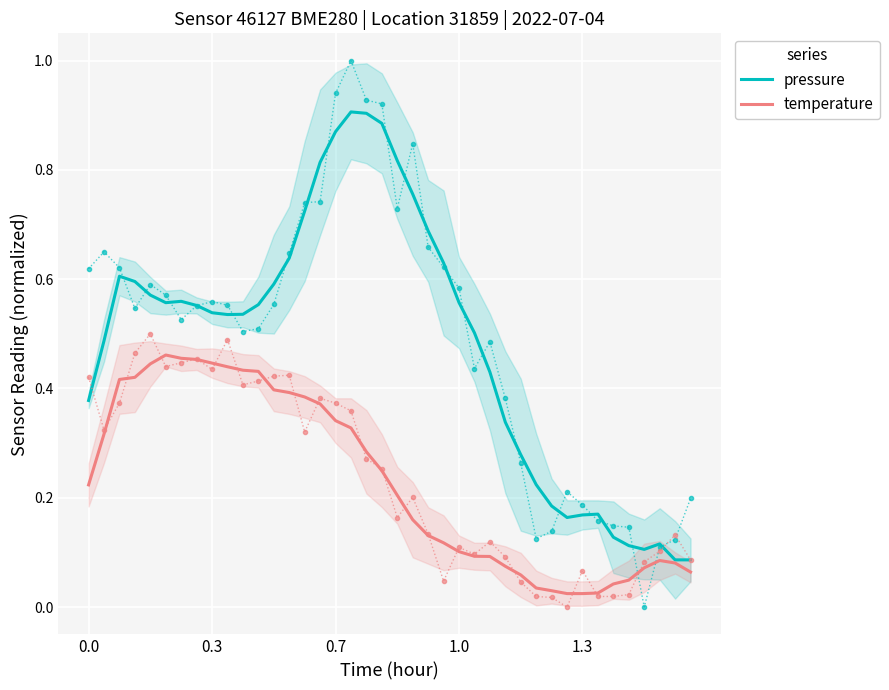

What is the difference between the maximum and minimum values in the temperature series?

0.4